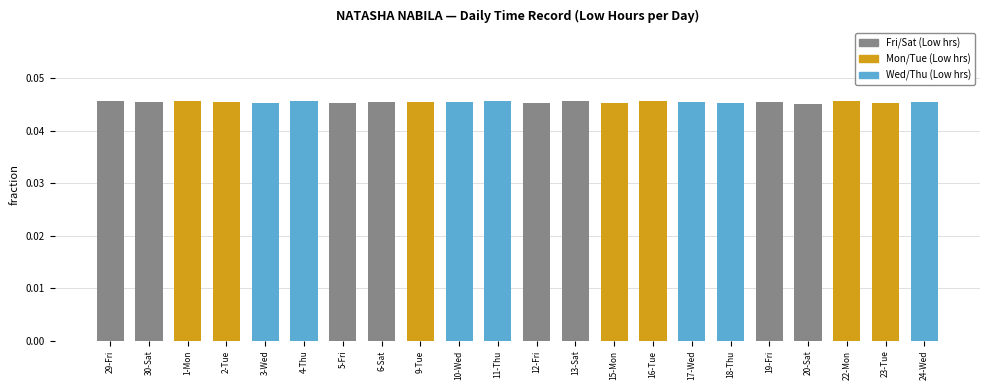

The value at 4-Thu is 0.1. True or false?

False